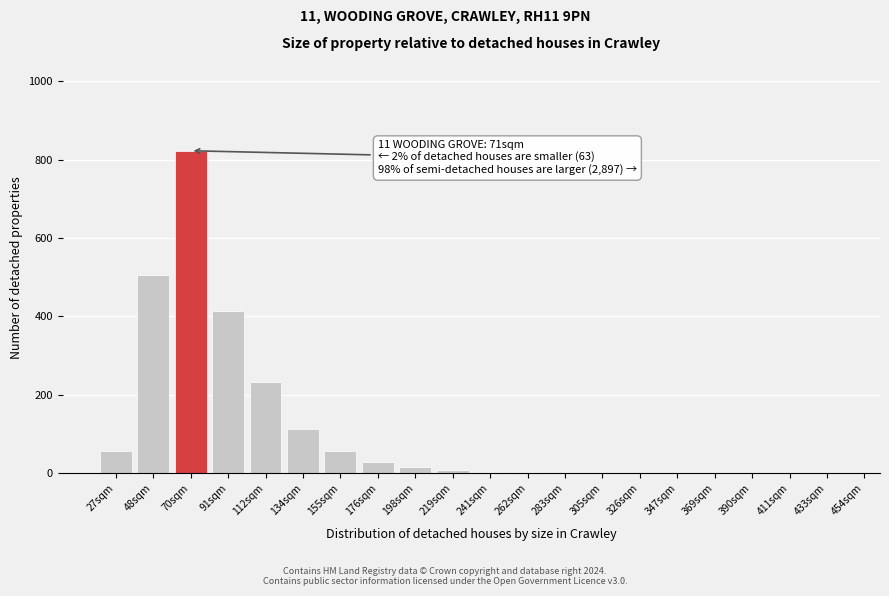

True or false: the data shows 0 at 411sqm.

True